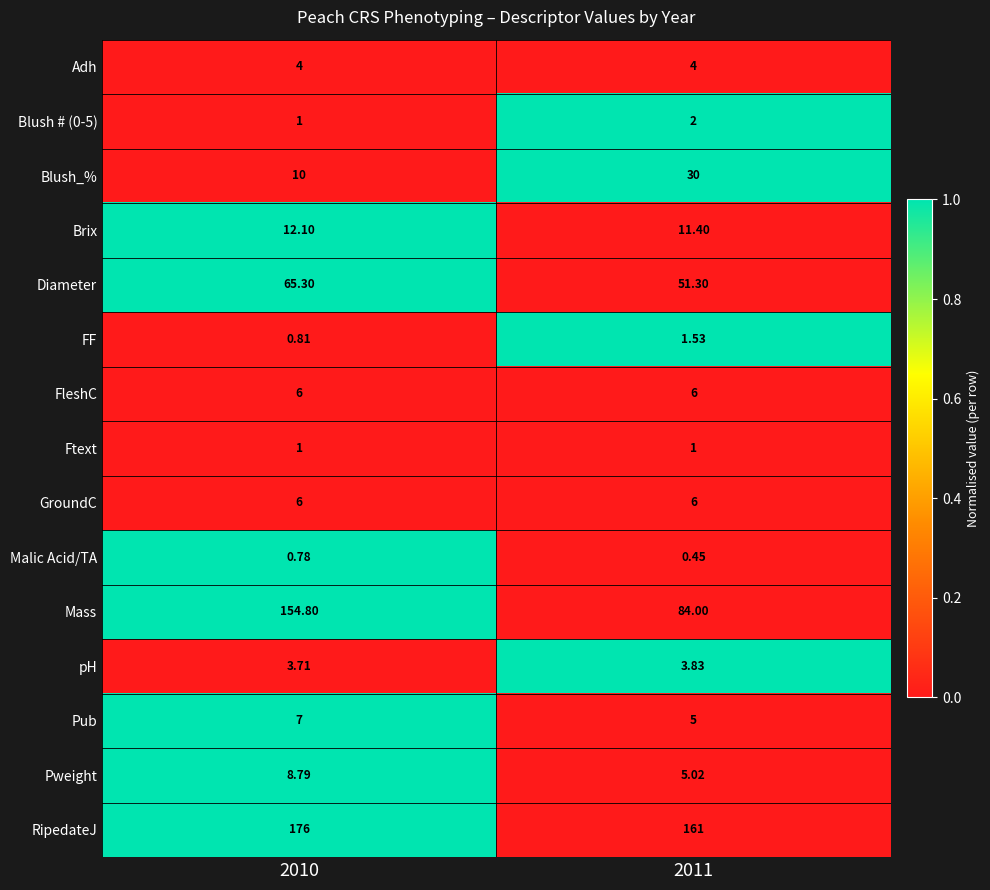

Which series has the largest total across all categories?

RipedateJ